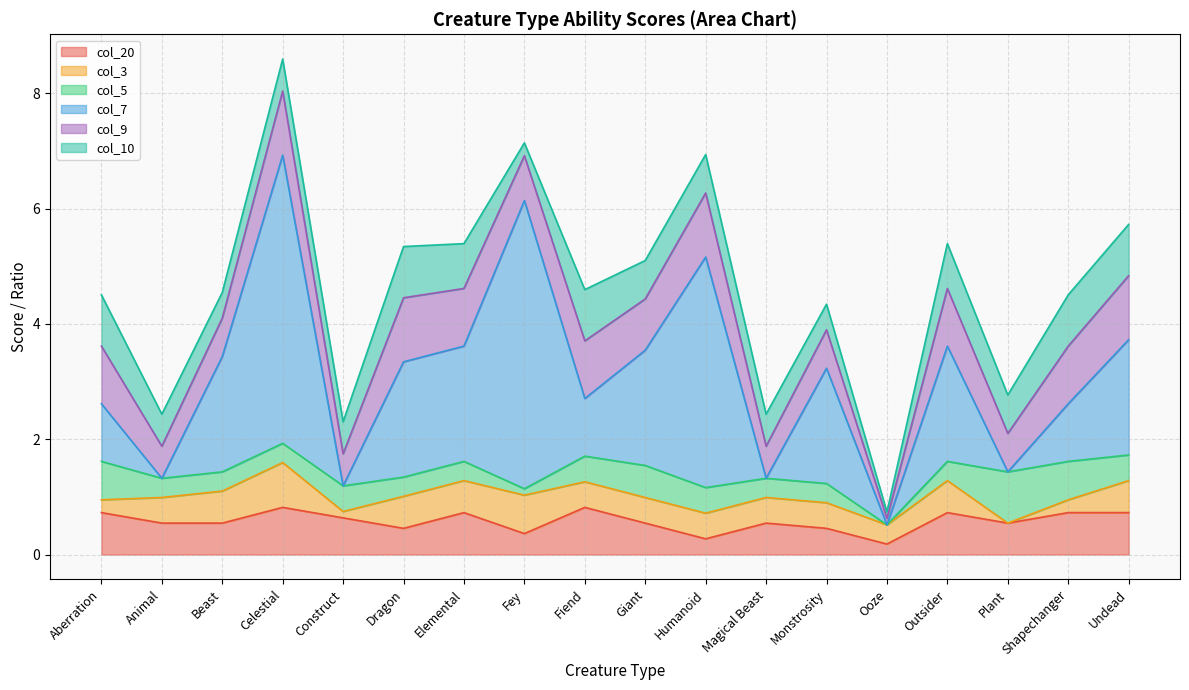

Which series has the largest range (max minus min)?

col_7